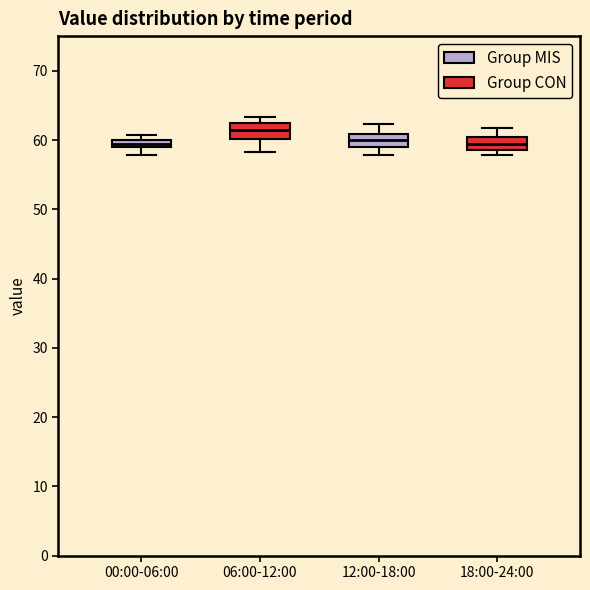

Which box's median line is the highest?

06:00-12:00